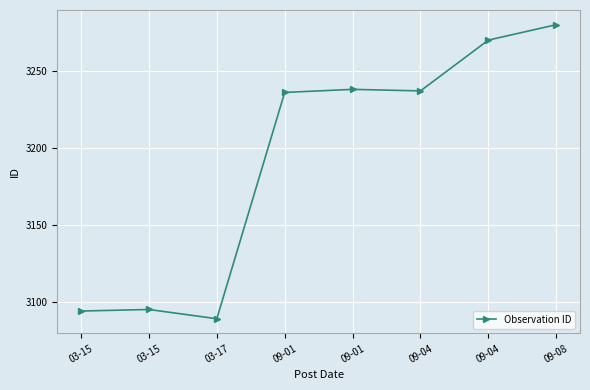

Does the chart have visible grid lines?

Yes